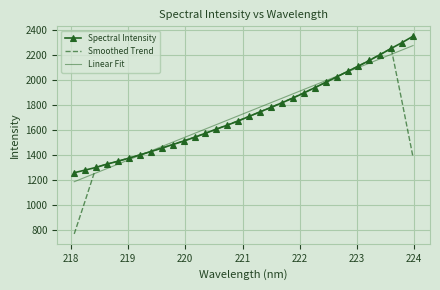

Which series has the widest spread of values?

Smoothed Trend